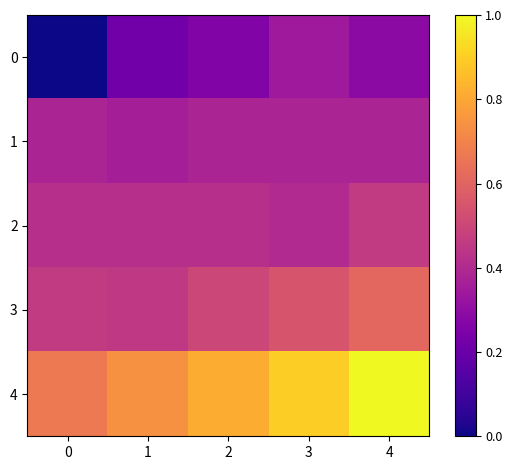

What is the spread (max minus min) of values at 2?

0.6